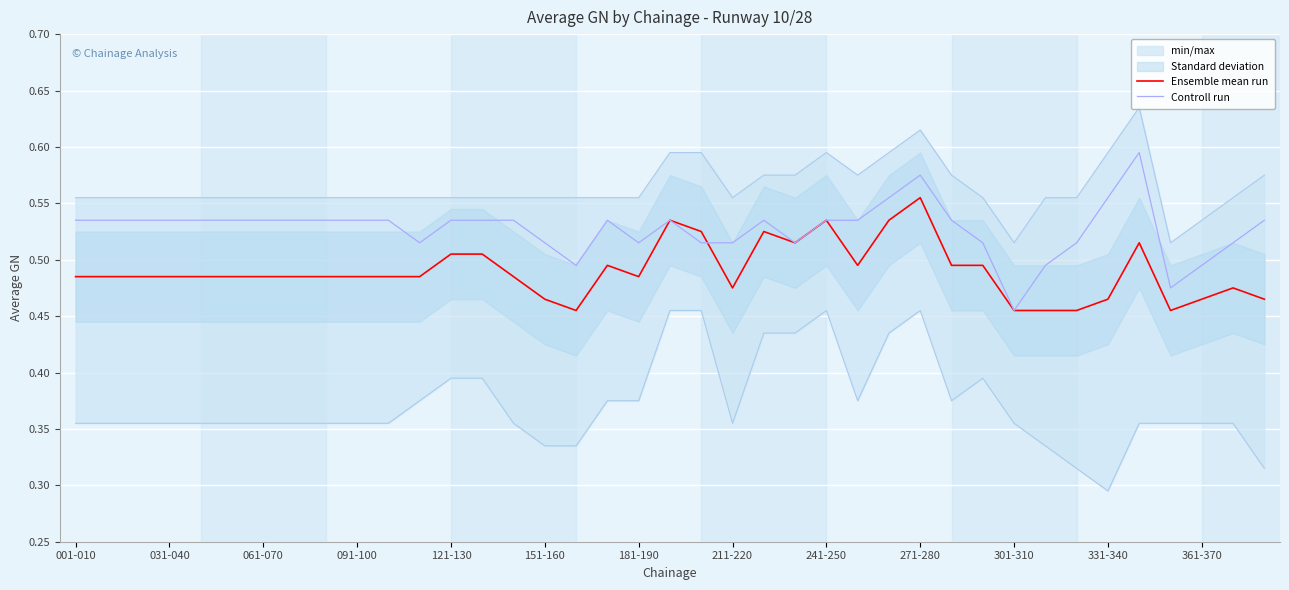

Is the value of Controll run at 36 greater than the value of Ensemble mean run at 17?

No